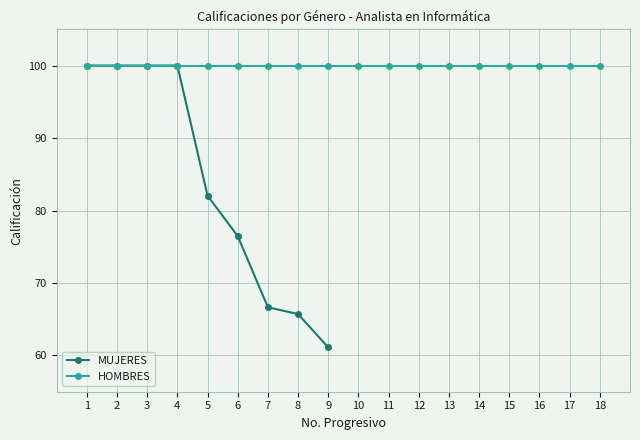

What is the maximum value shown in the chart?

100.0